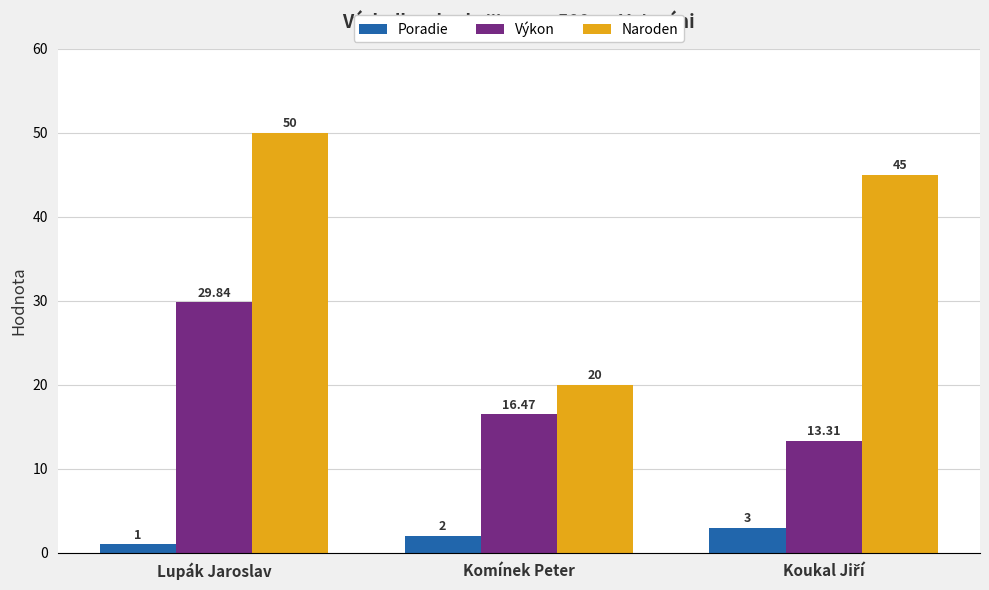

What value does the Naroden series have at Lupák Jaroslav?

50.0